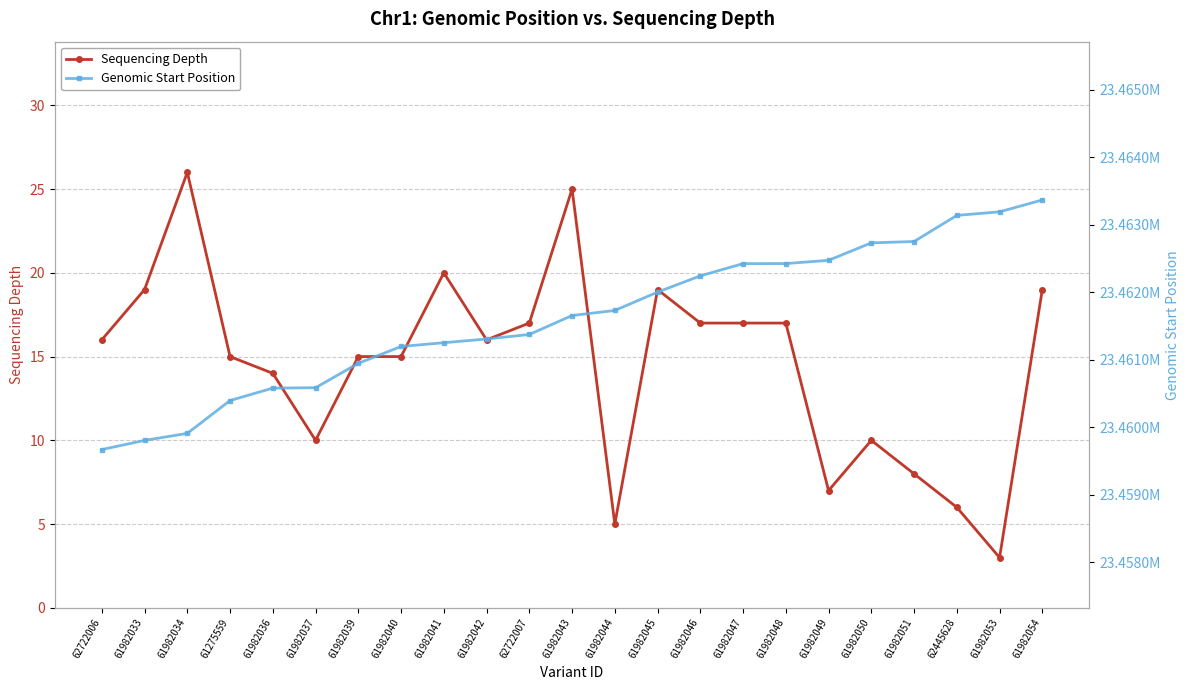

Reading right to left, transcribe all the data shown in this chart.

Sequencing Depth: 61982054=19	61982053=3	62445628=6	61982051=8	61982050=10	61982049=7	61982048=17	61982047=17	61982046=17	61982045=19	61982044=5	61982043=25	62722007=17	61982042=16	61982041=20	61982040=15	61982039=15	61982037=10	61982036=14	61275559=15	61982034=26	61982033=19	62722006=16
Genomic Start Position: 61982054=23463368	61982053=23463192	62445628=23463139	61982051=23462752	61982050=23462732	61982049=23462473	61982048=23462425	61982047=23462424	61982046=23462243	61982045=23462002	61982044=23461730	61982043=23461655	62722007=23461374	61982042=23461307	61982041=23461252	61982040=23461196	61982039=23460946	61982037=23460585	61982036=23460579	61275559=23460395	61982034=23459908	61982033=23459804	62722006=23459668